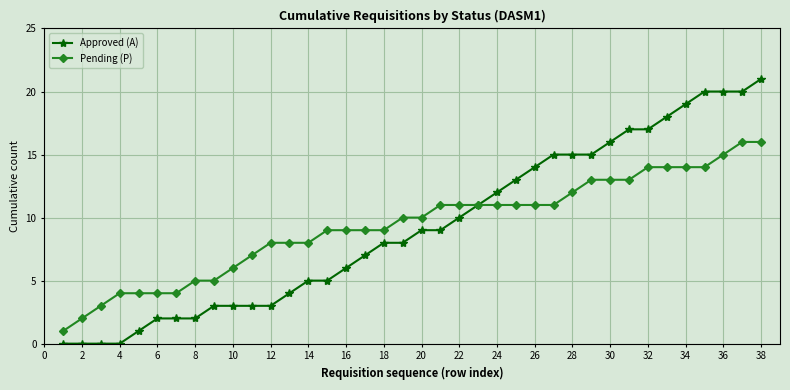

List the series in order of their peak value, lowest first.

Pending (P), Approved (A)